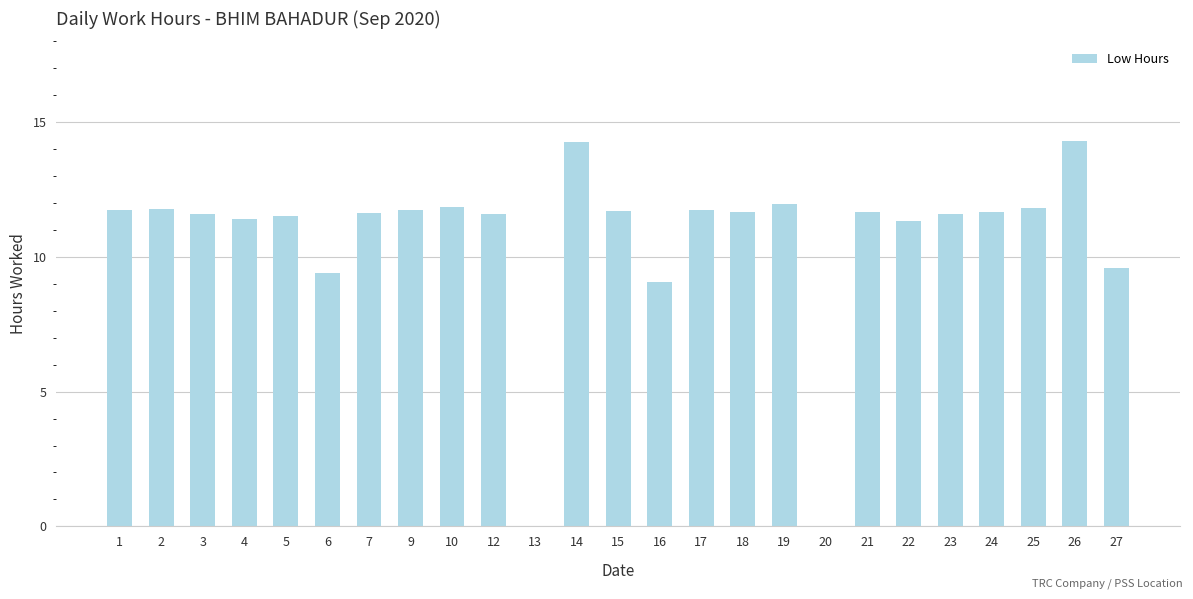

The value at 14 is 14.3. True or false?

True